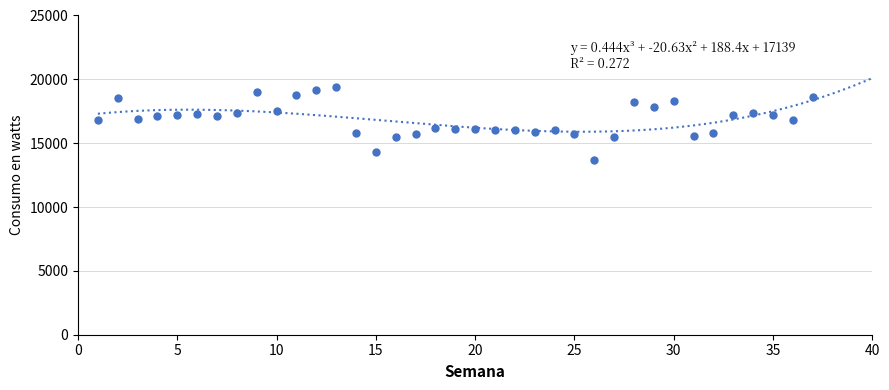

What is the range of X values (max minus min)?

36